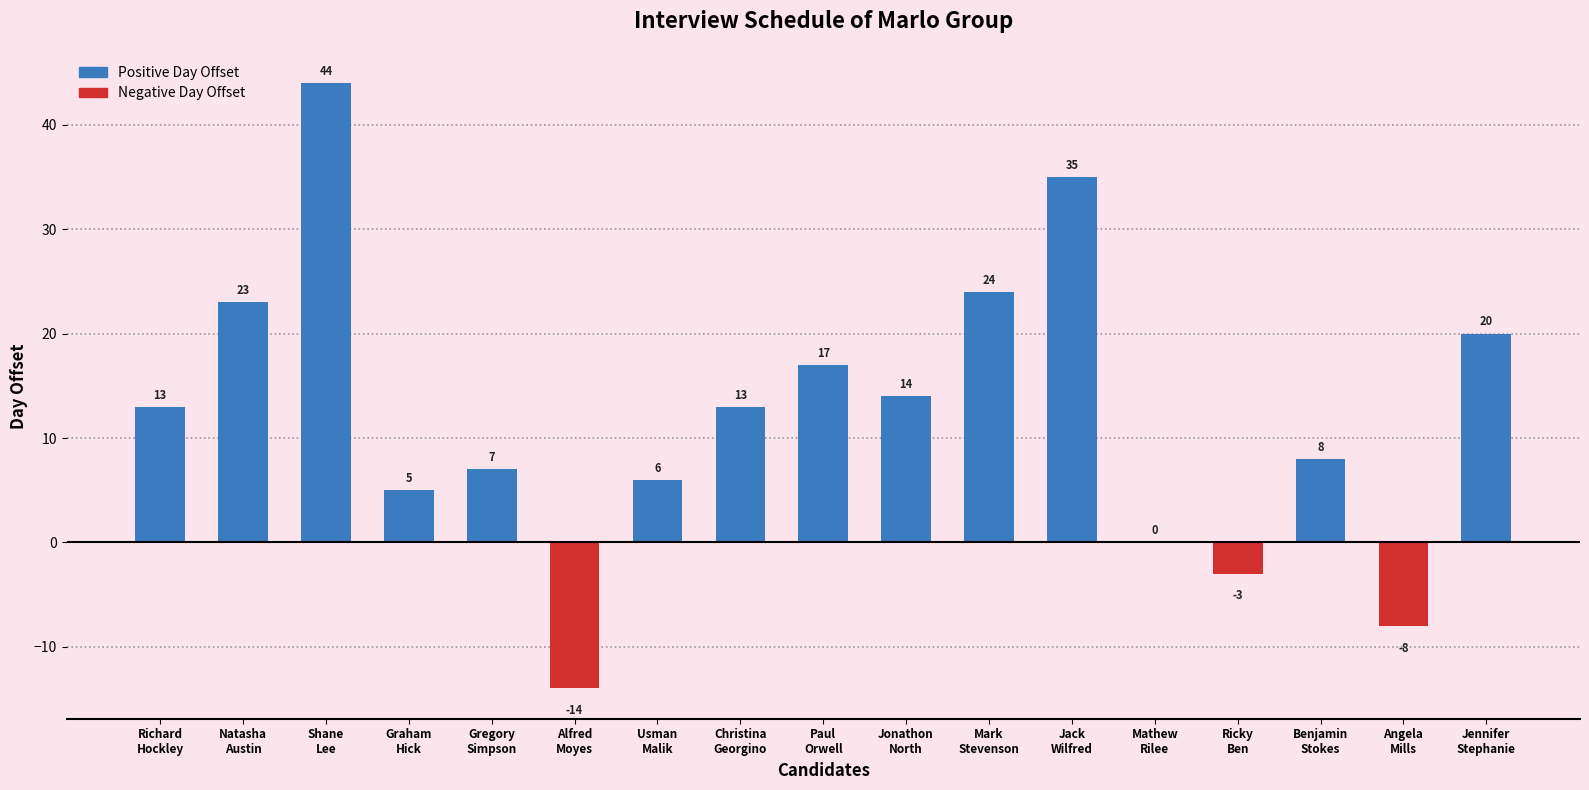

The value at Usman Malik is 6. True or false?

True